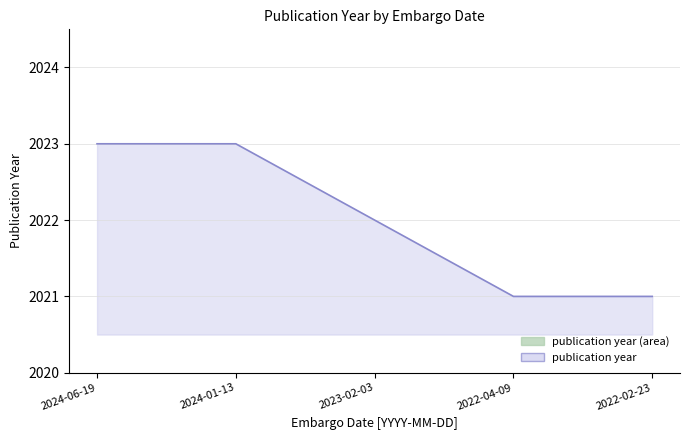

Rank the categories by value from lowest to highest.

2022-04-09, 2022-02-23, 2023-02-03, 2024-06-19, 2024-01-13